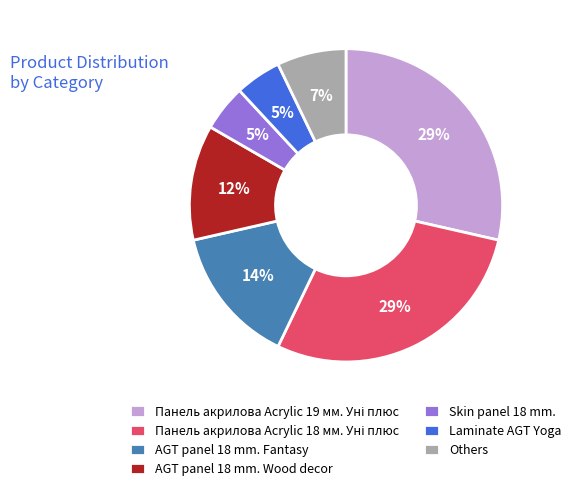

To the nearest percent, what is the difference between the largest and smallest slice percentages?

24%